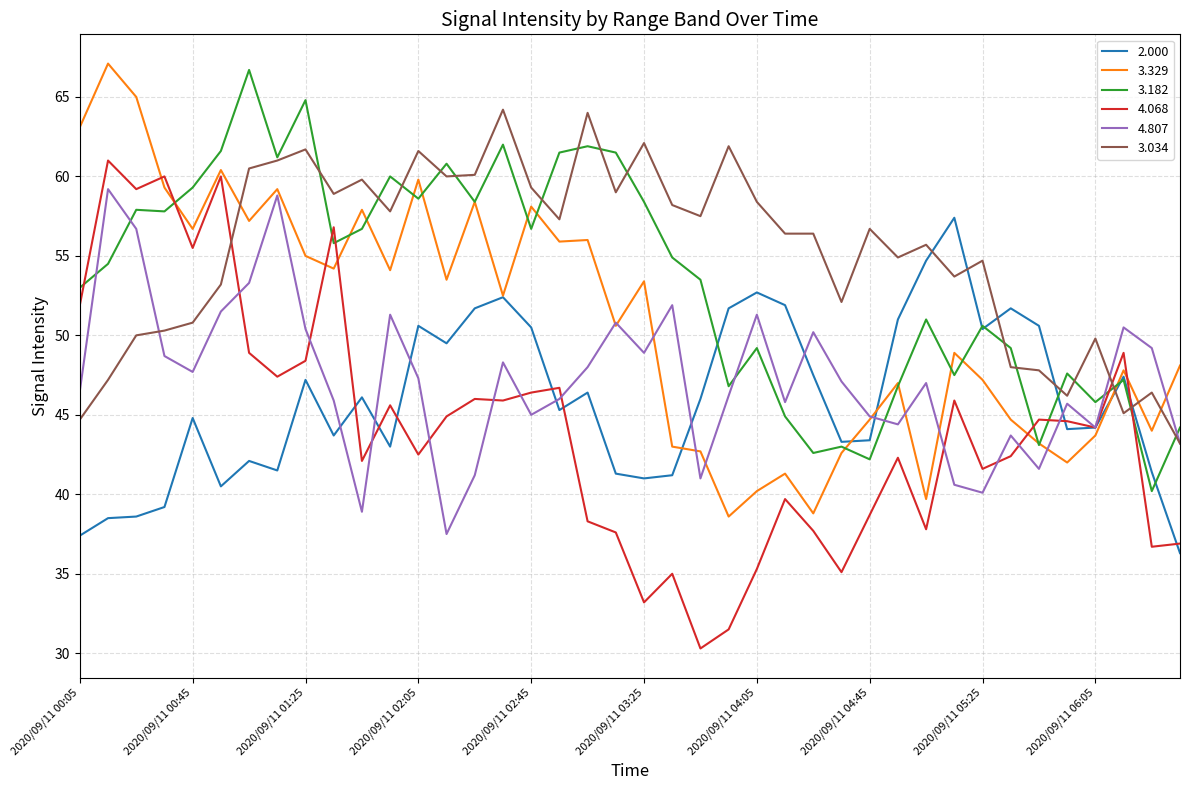

What is the smallest value displayed?

30.3